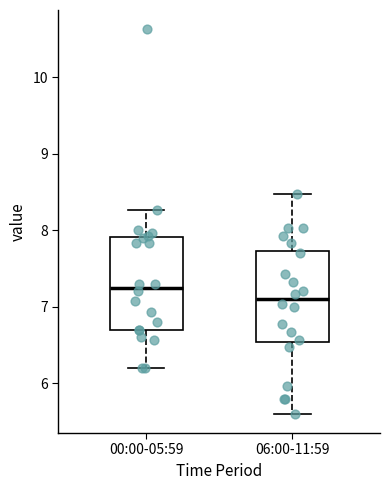

Where is the lower edge of the box for 00:00-05:59 on the y-axis? The values are not printed on the chart, so give them approximately, as read against the axis.

6.7